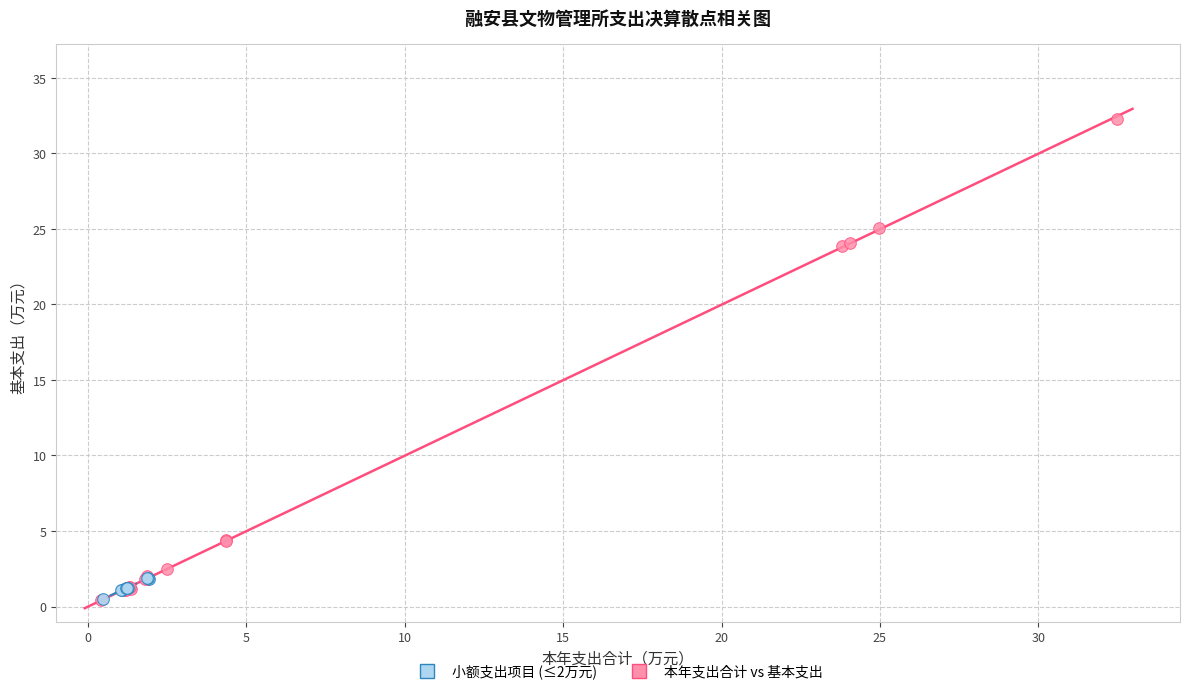

Which series reaches the maximum Y coordinate?

本年支出合计 vs 基本支出